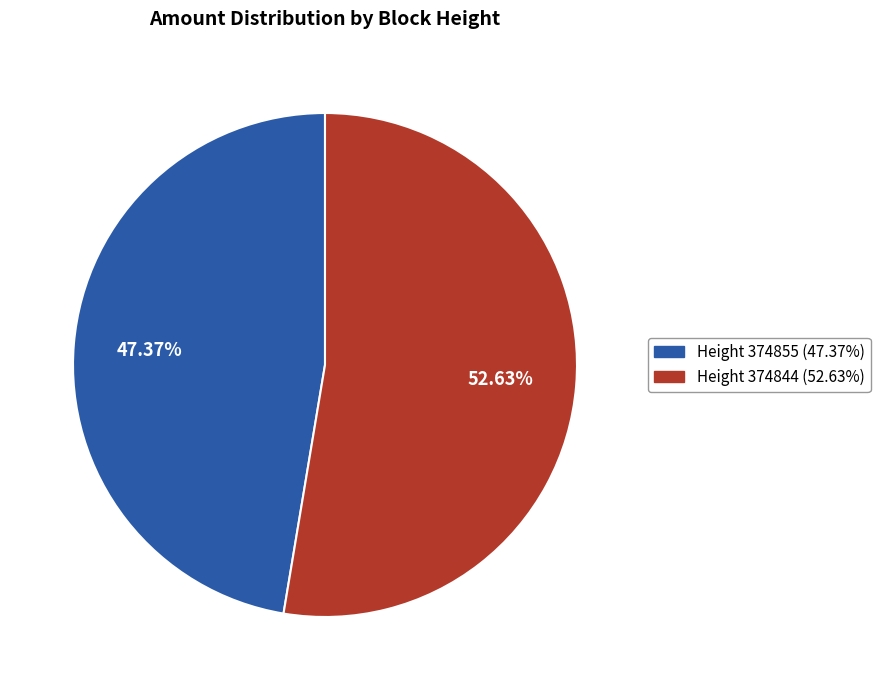

Approximately how many times larger is the value at Height 374855 (47.37%) compared to Height 374844 (52.63%)?

0.9